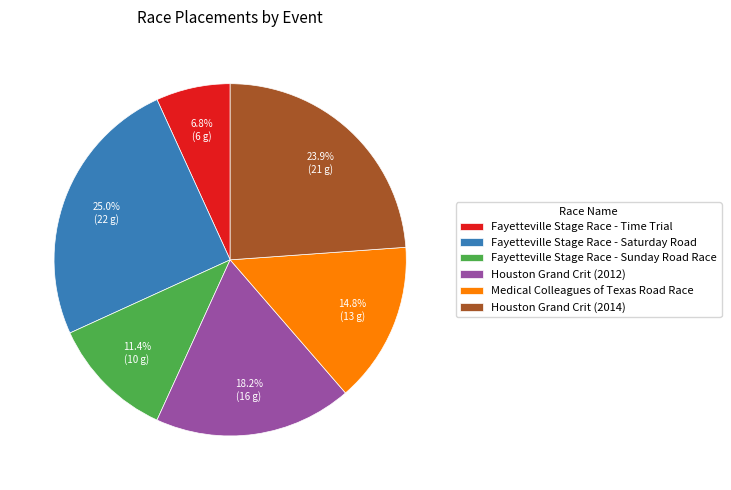

How many slices are in this pie chart?

6